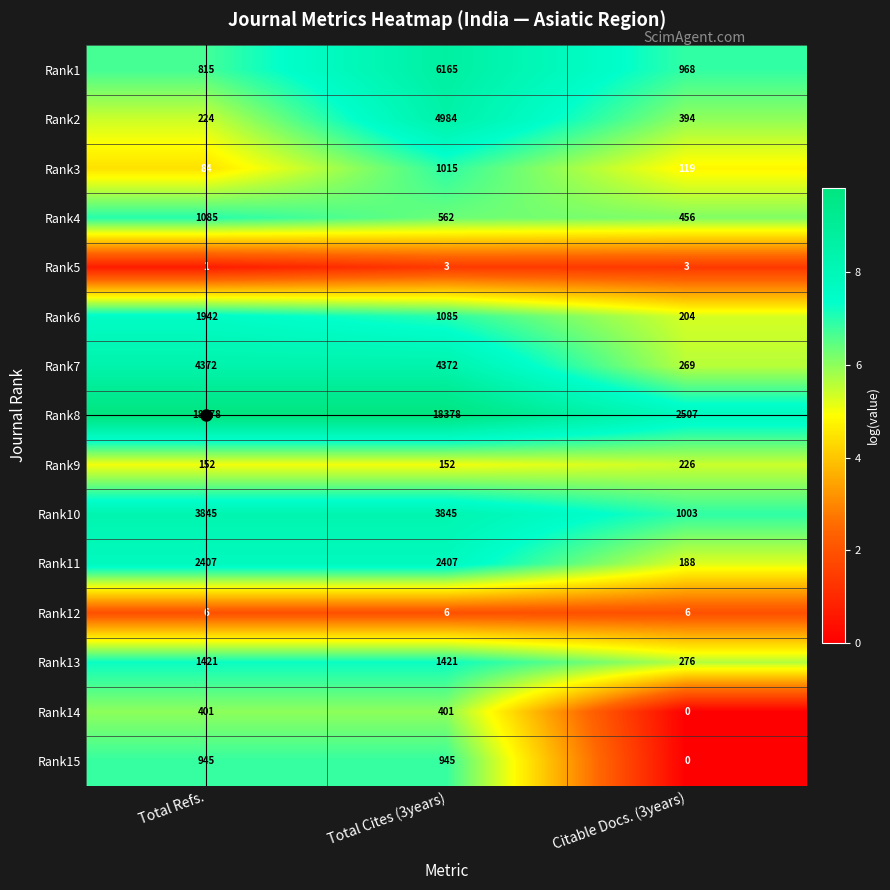

What is the approximate value of Rank9 at Total Refs.?

152